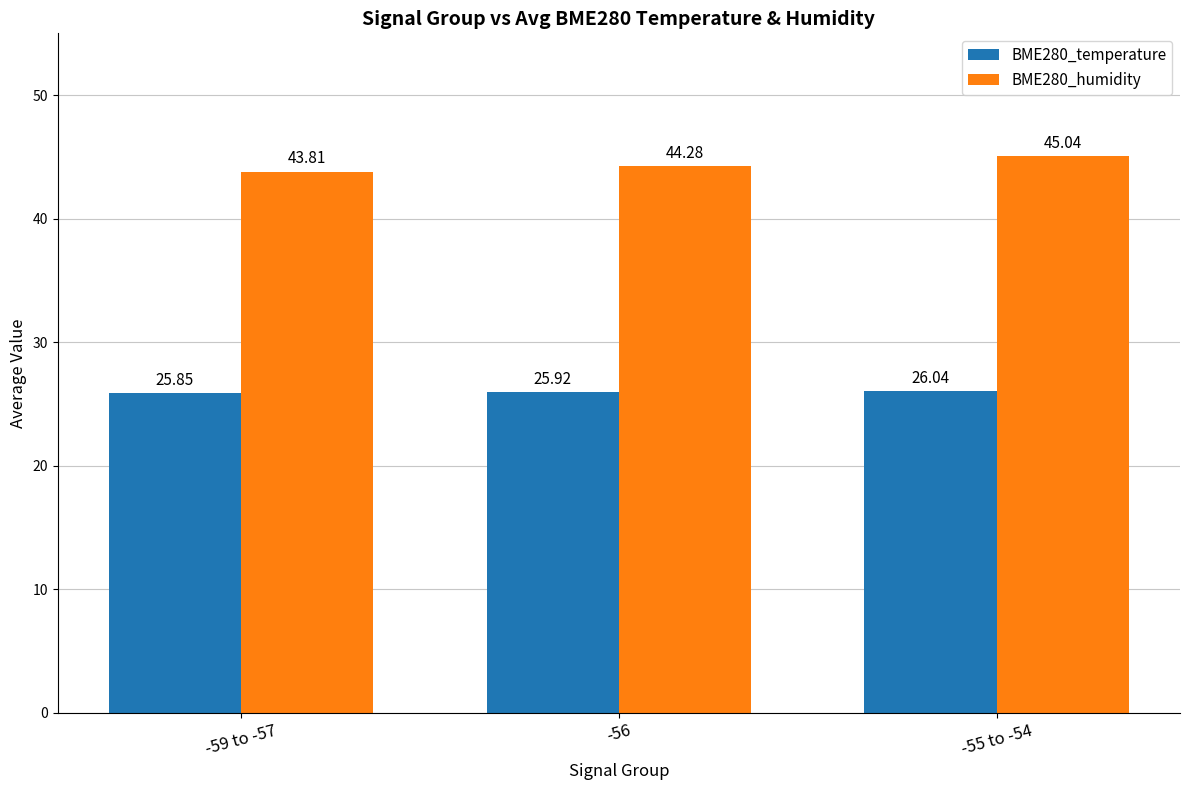

At how many categories does at least one series exceed 30?

3